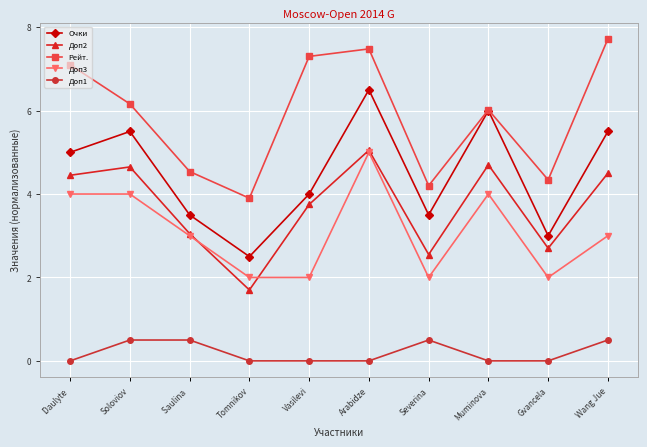

What are all the series names shown in the legend?

Очки, Доп2, Рейт., Доп3, Доп1